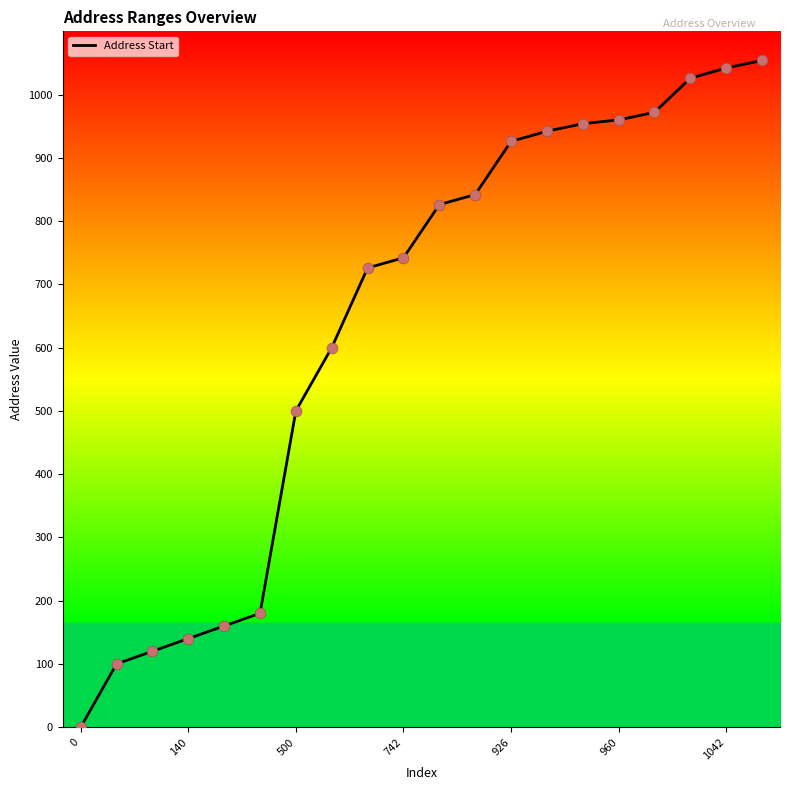

What is the difference between the maximum and minimum values?

1054